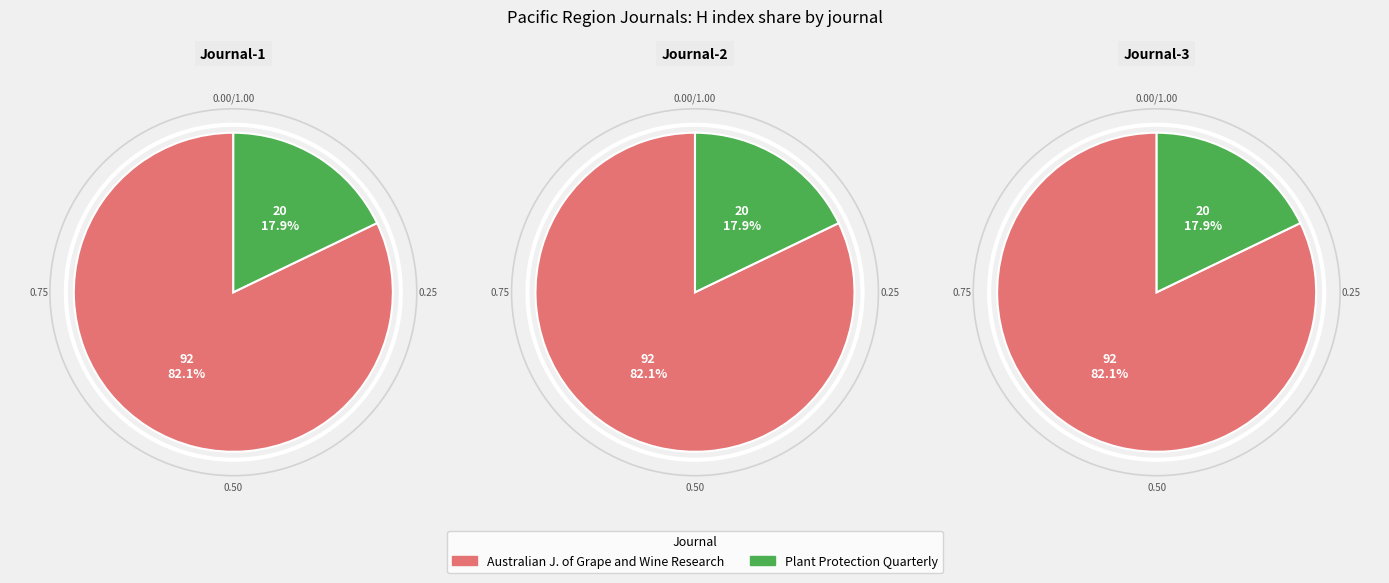

Is there a majority slice in this chart?

Yes